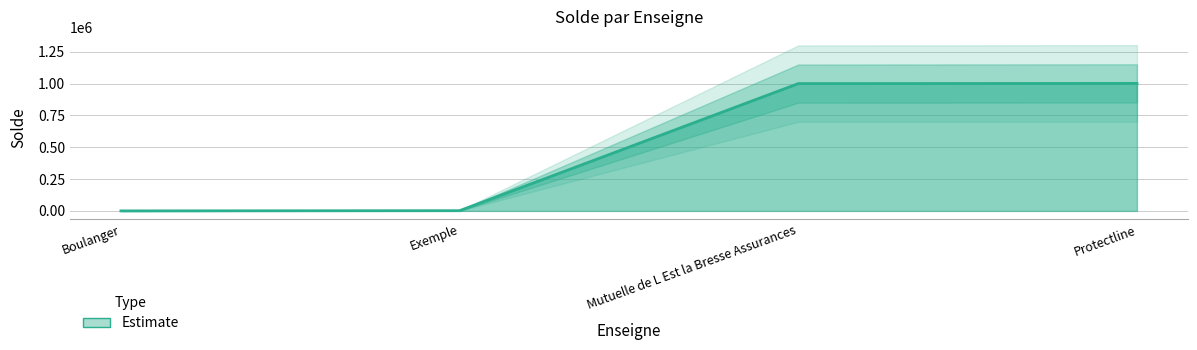

Reading left to right, extract all data points from this chart.

Boulanger=20	Exemple=1700	Mutuelle de L Est la Bresse Assurances=999932	Protectline=1001490